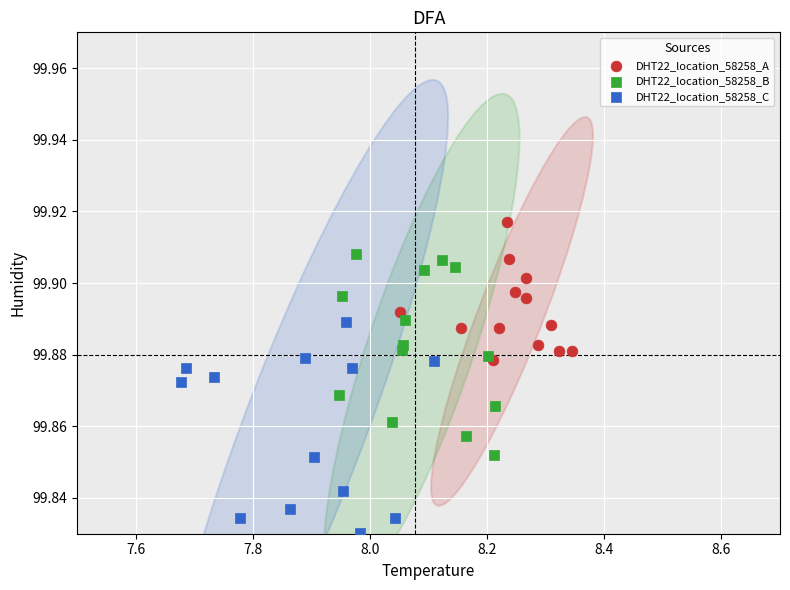

Which series reaches the maximum Y coordinate?

DHT22_location_58258_A